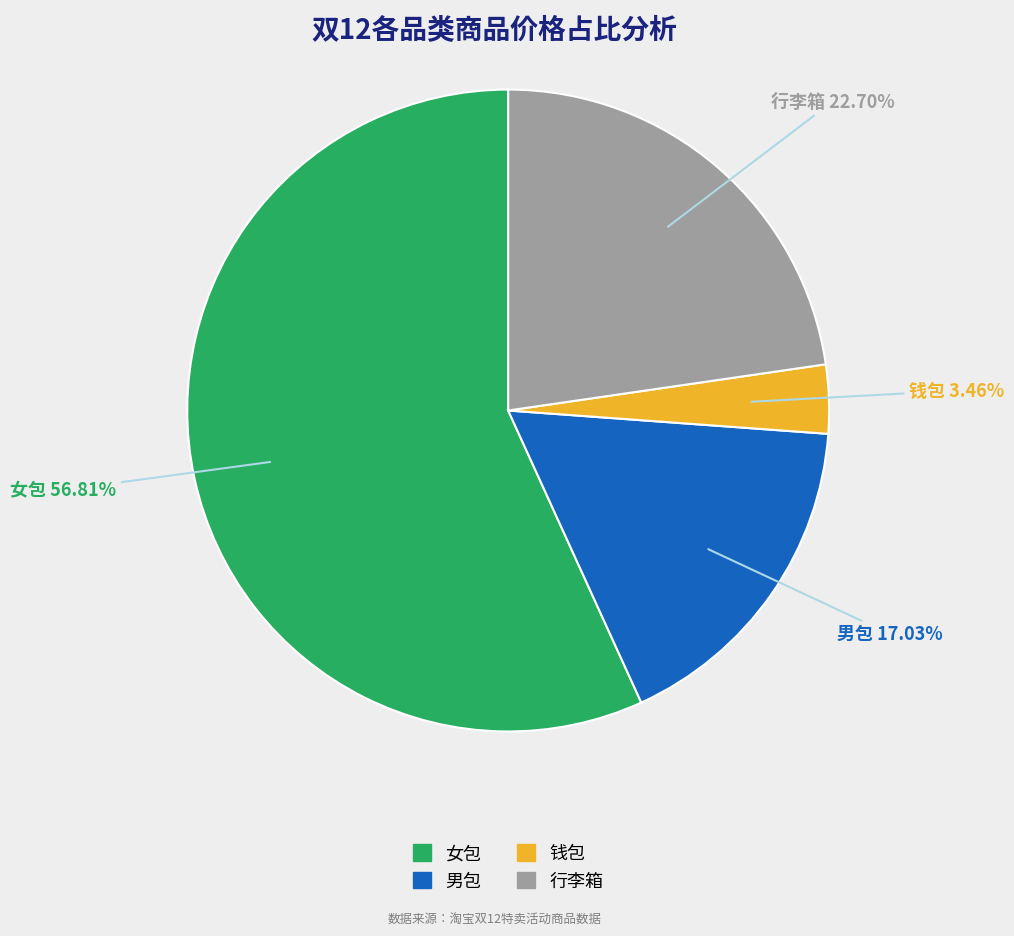

Is there any slice that represents more than half of the pie?

Yes